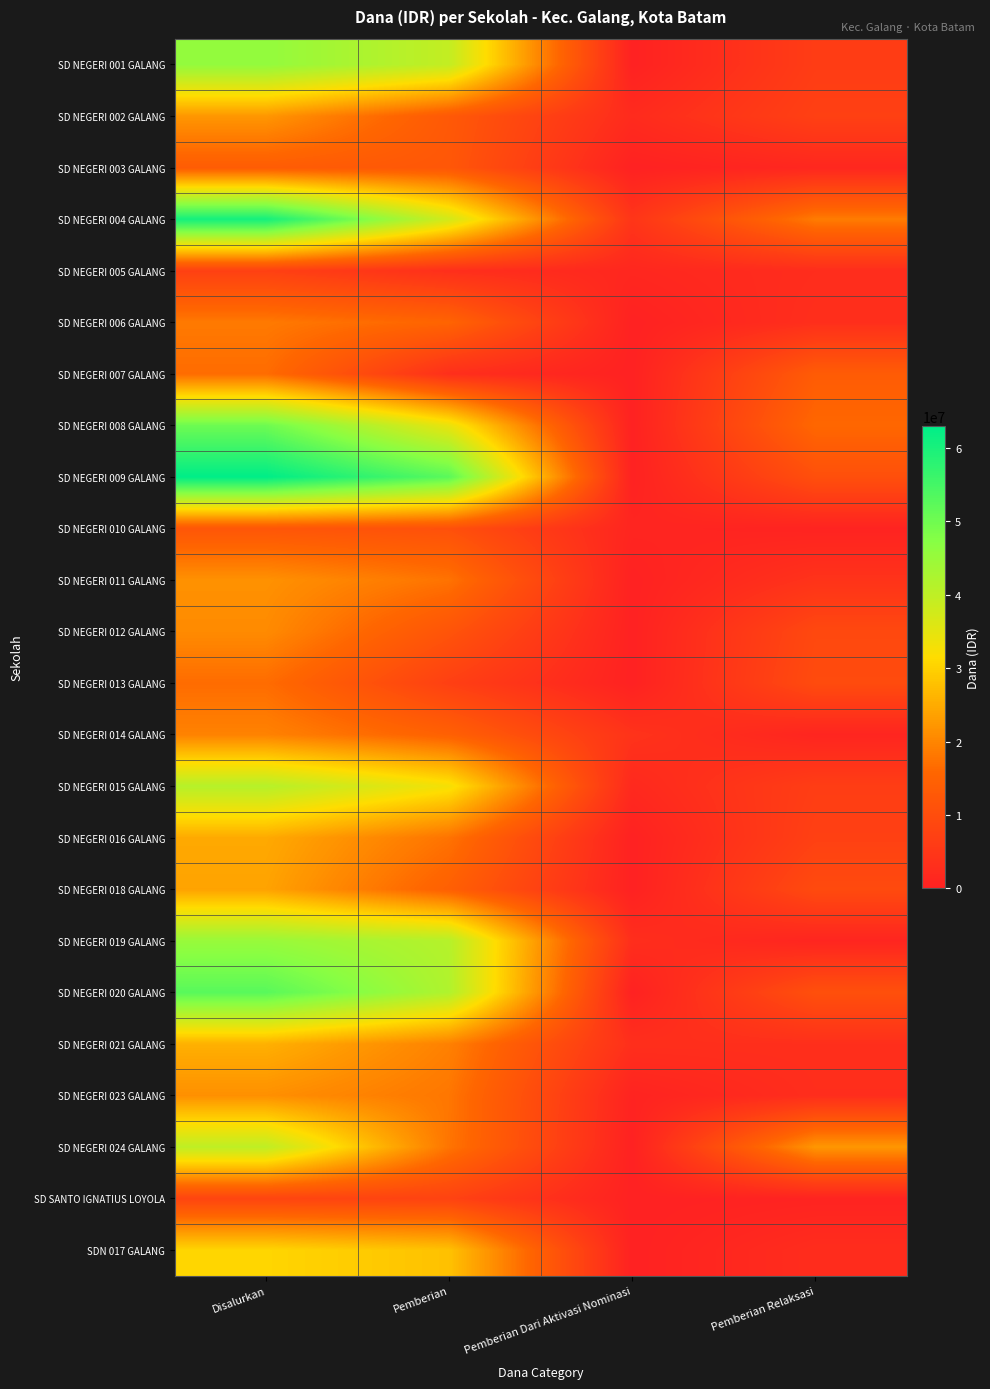

What is the difference between the highest and lowest values at Pemberian Dari Aktivasi Nominasi?

4500000